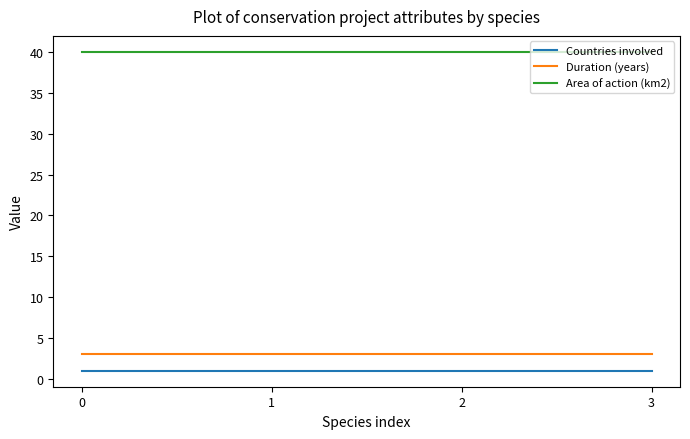

True or false: Countries involved and Area of action (km2) cross at least once.

False